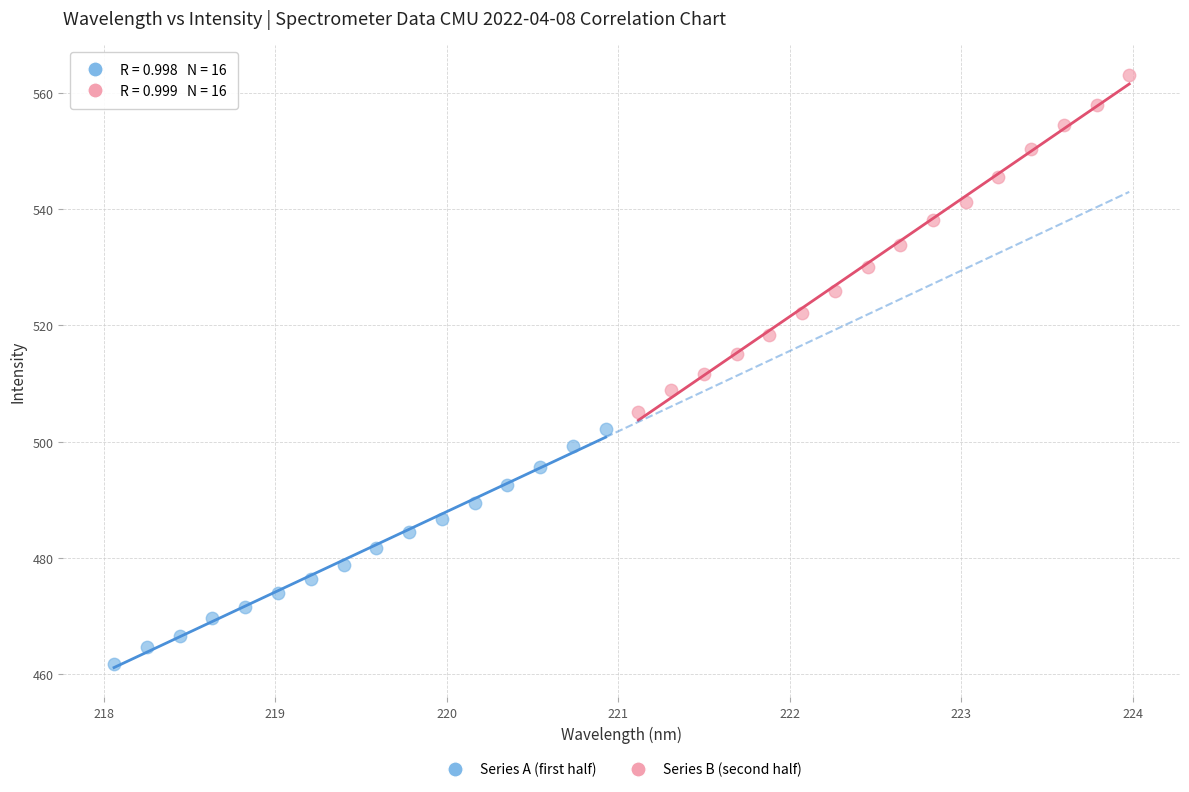

Which series reaches the maximum Y coordinate?

Series B (second half)